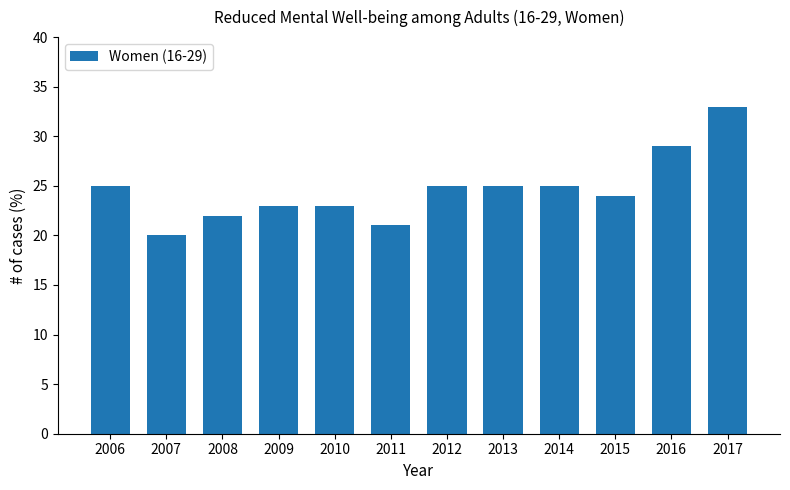

At which category does the chart reach its minimum across all series?

2007